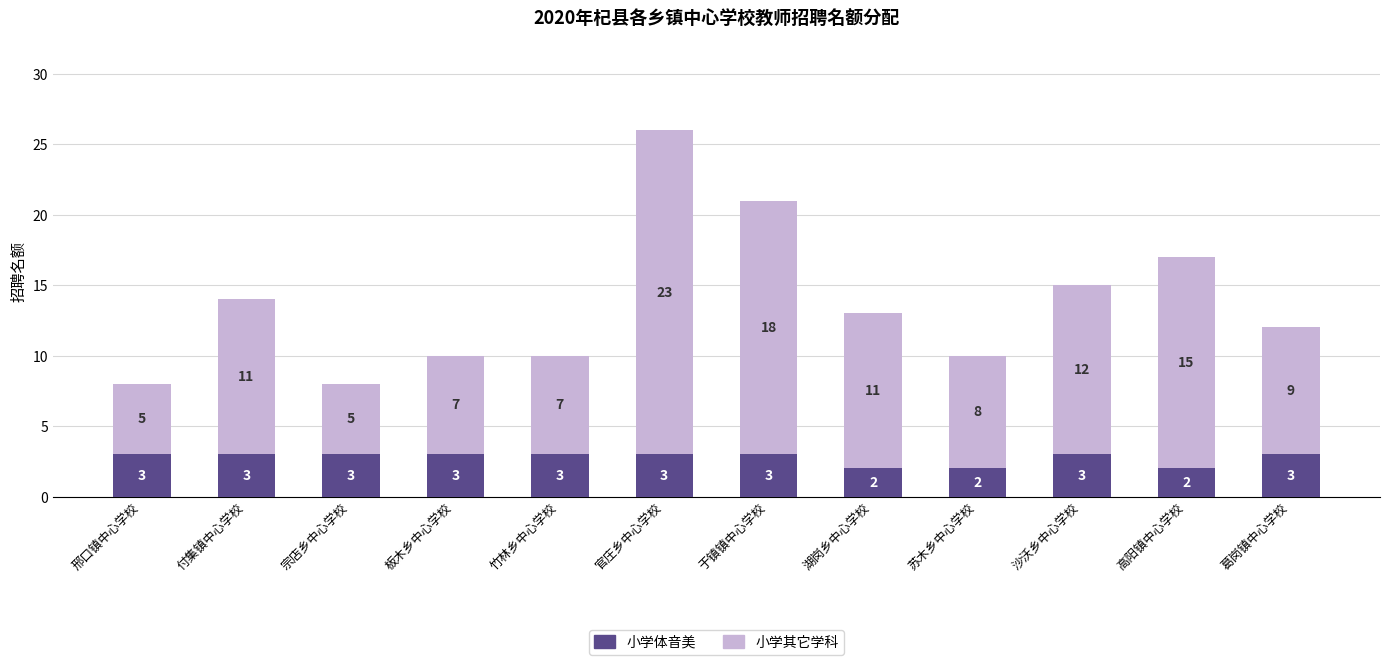

Are the bars horizontal?

No